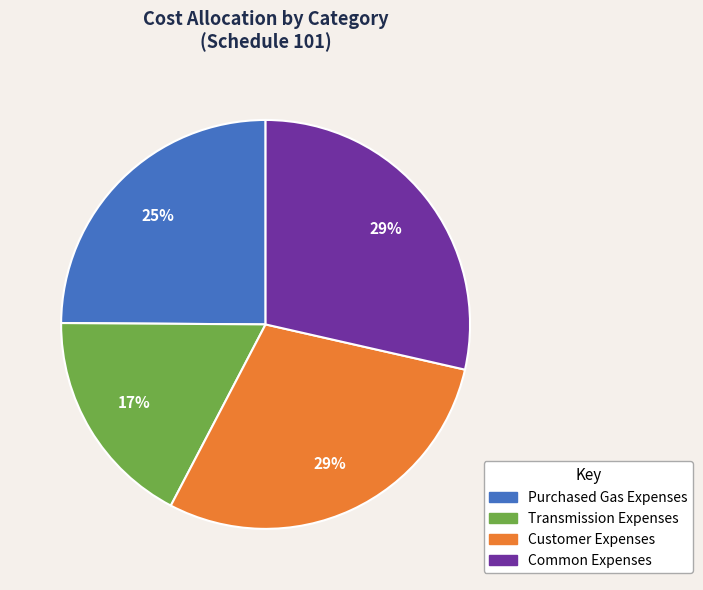

Which category has the smallest portion of the pie?

Transmission Expenses